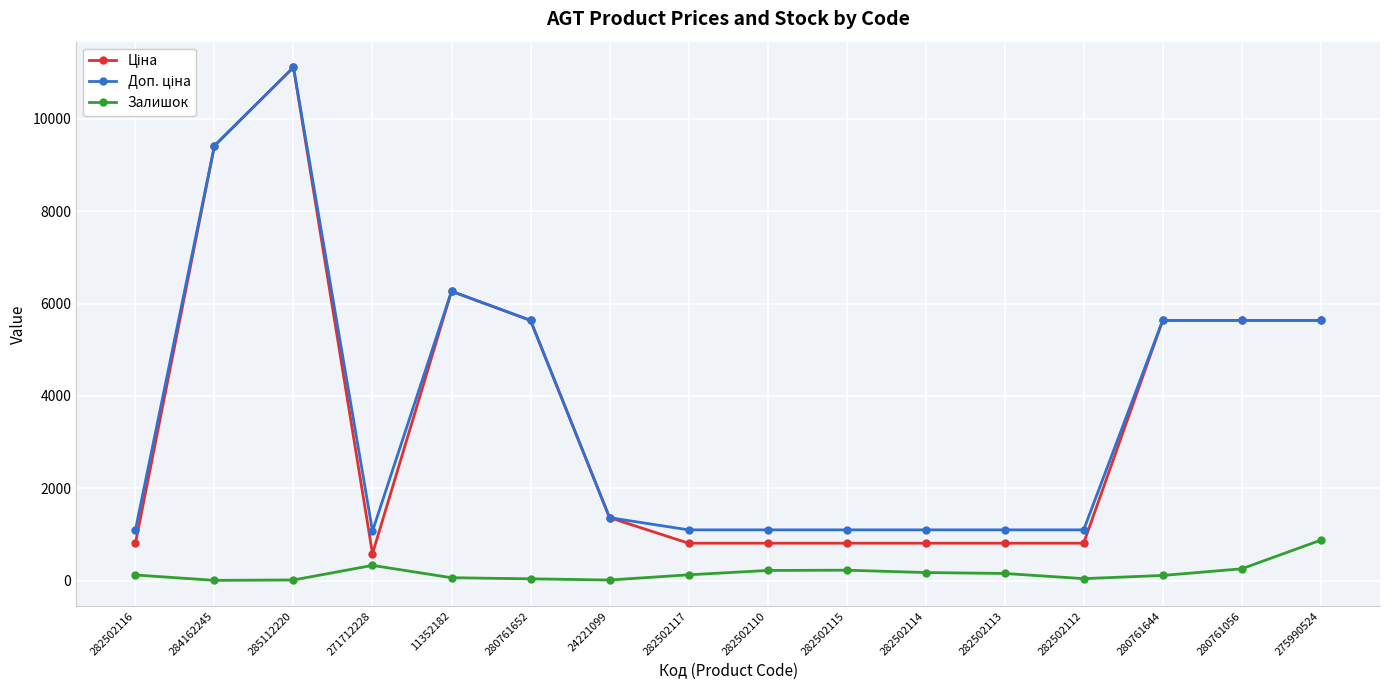

What is the greatest value displayed?

11113.6